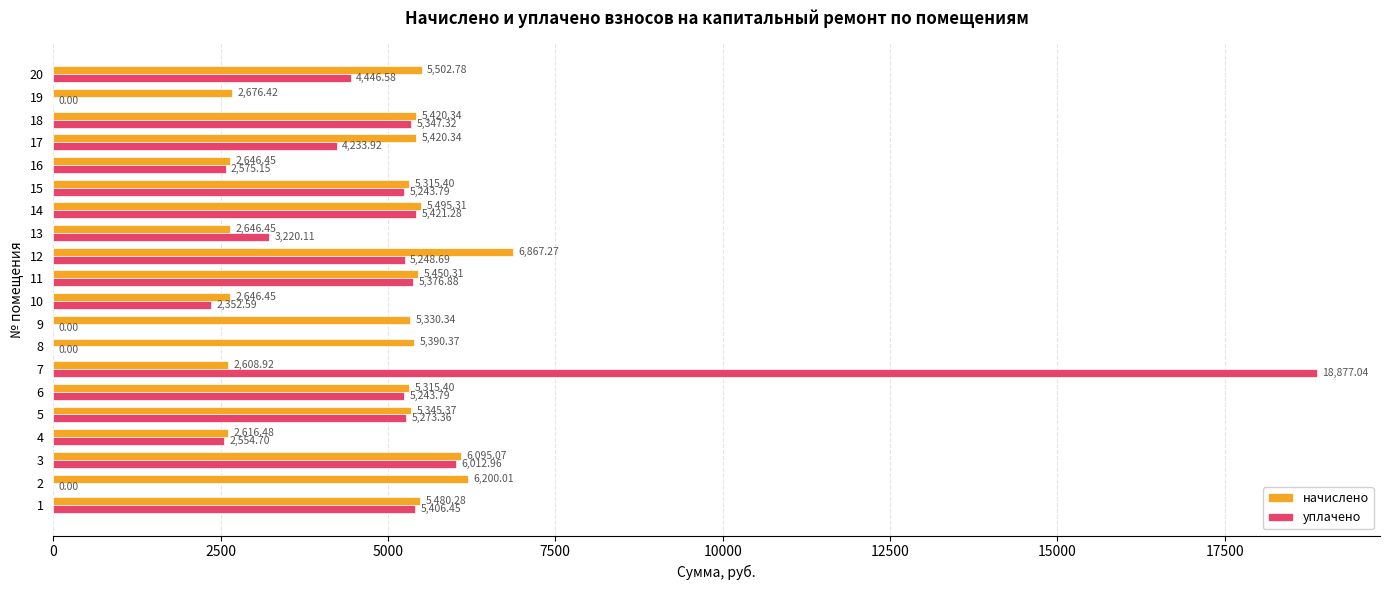

What is the average value of the уплачено series?

4341.7